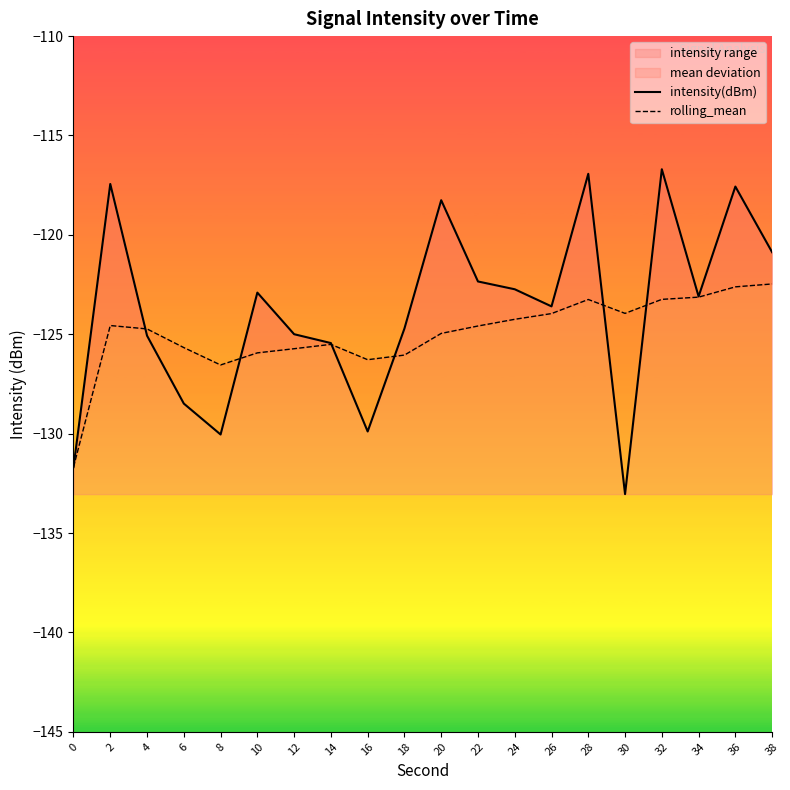

What is the sum of the rolling_mean values at 20 and 6?

-250.6